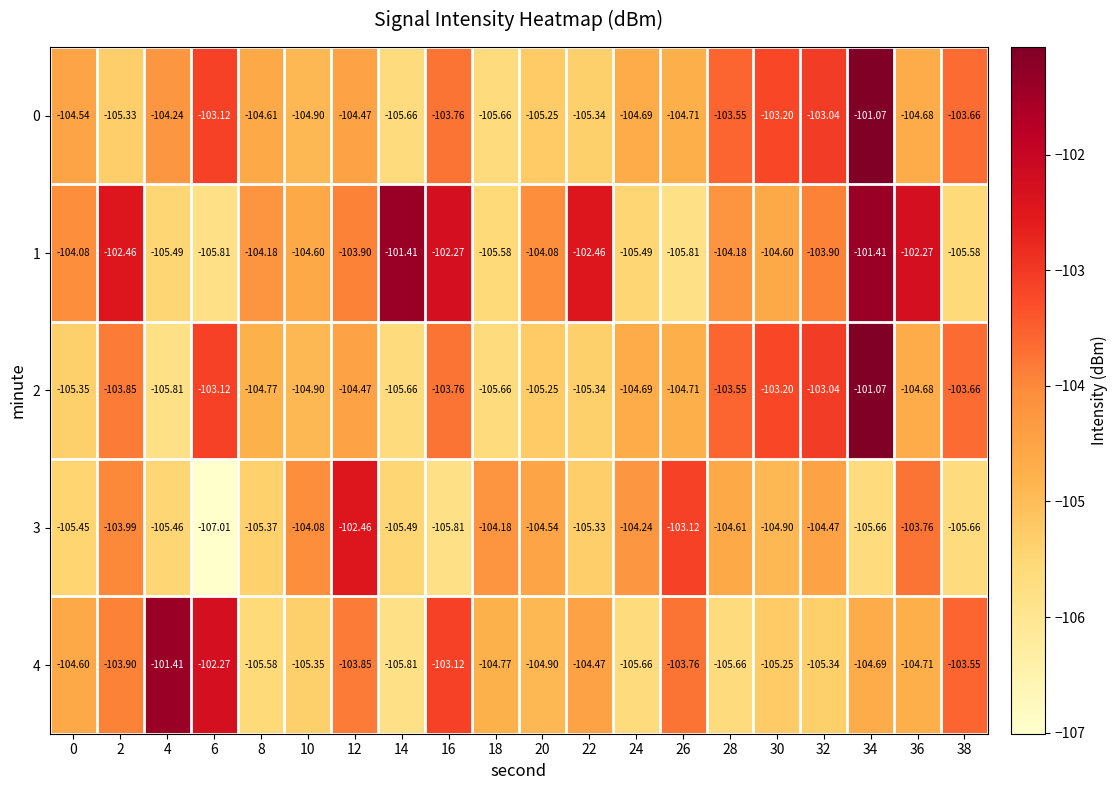

Reading left to right, extract all data points from this chart.

0: 0=-104.5	2=-105.3	4=-104.2	6=-103.1	8=-104.6	10=-104.9	12=-104.5	14=-105.7	16=-103.8	18=-105.7	20=-105.2	22=-105.3	24=-104.7	26=-104.7	28=-103.5	30=-103.2	32=-103.0	34=-101.1	36=-104.7	38=-103.7
1: 0=-104.1	2=-102.5	4=-105.5	6=-105.8	8=-104.2	10=-104.6	12=-103.9	14=-101.4	16=-102.3	18=-105.6	20=-104.1	22=-102.5	24=-105.5	26=-105.8	28=-104.2	30=-104.6	32=-103.9	34=-101.4	36=-102.3	38=-105.6
2: 0=-105.3	2=-103.8	4=-105.8	6=-103.1	8=-104.8	10=-104.9	12=-104.5	14=-105.7	16=-103.8	18=-105.7	20=-105.2	22=-105.3	24=-104.7	26=-104.7	28=-103.5	30=-103.2	32=-103.0	34=-101.1	36=-104.7	38=-103.7
3: 0=-105.5	2=-104.0	4=-105.5	6=-107.0	8=-105.4	10=-104.1	12=-102.5	14=-105.5	16=-105.8	18=-104.2	20=-104.5	22=-105.3	24=-104.2	26=-103.1	28=-104.6	30=-104.9	32=-104.5	34=-105.7	36=-103.8	38=-105.7
4: 0=-104.6	2=-103.9	4=-101.4	6=-102.3	8=-105.6	10=-105.3	12=-103.8	14=-105.8	16=-103.1	18=-104.8	20=-104.9	22=-104.5	24=-105.7	26=-103.8	28=-105.7	30=-105.2	32=-105.3	34=-104.7	36=-104.7	38=-103.5